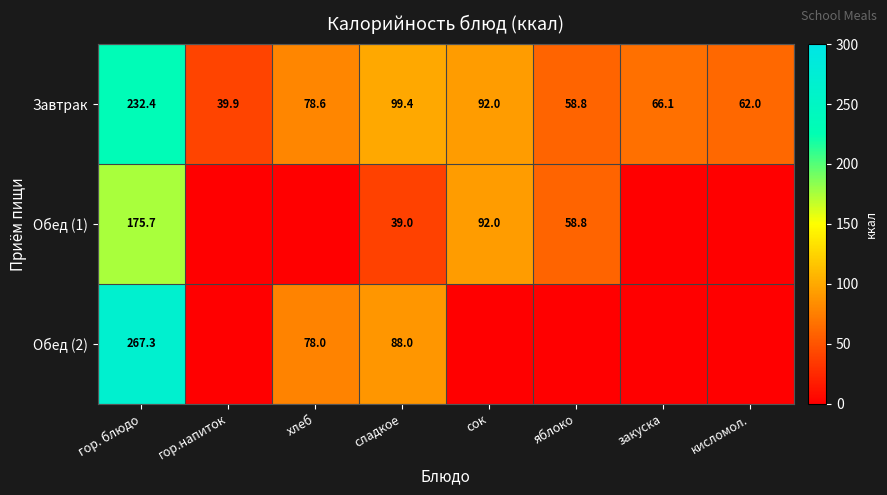

Where is Завтрак nearest to the value 136?

сладкое